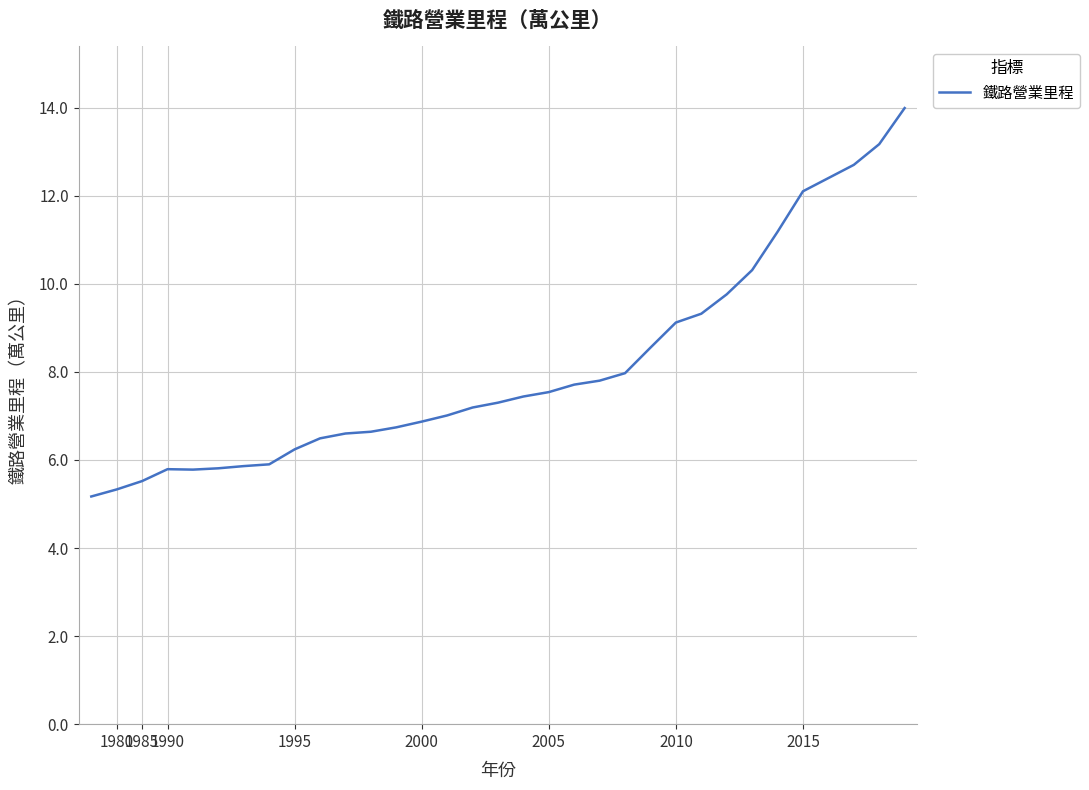

Is this an area chart (filled region under the line)?

No